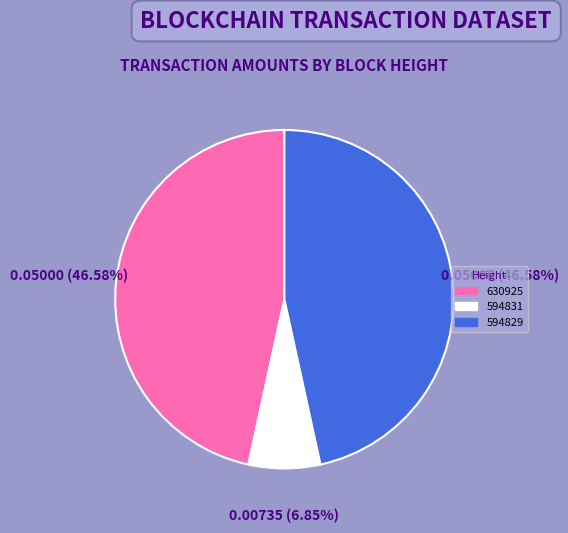

True or false: 630925 accounts for 47% of the total.

True